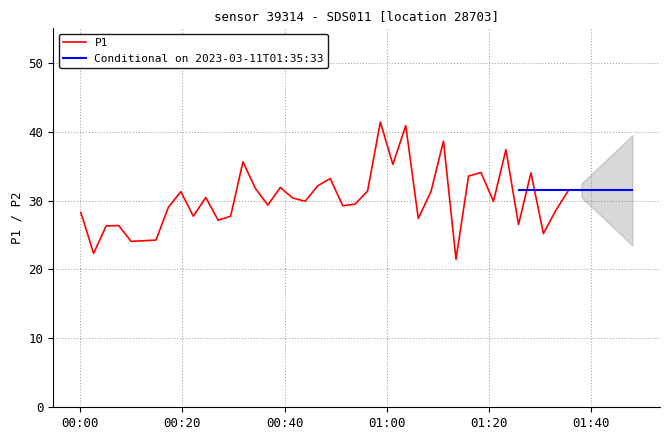

What is the highest value of the P1 series?

41.4